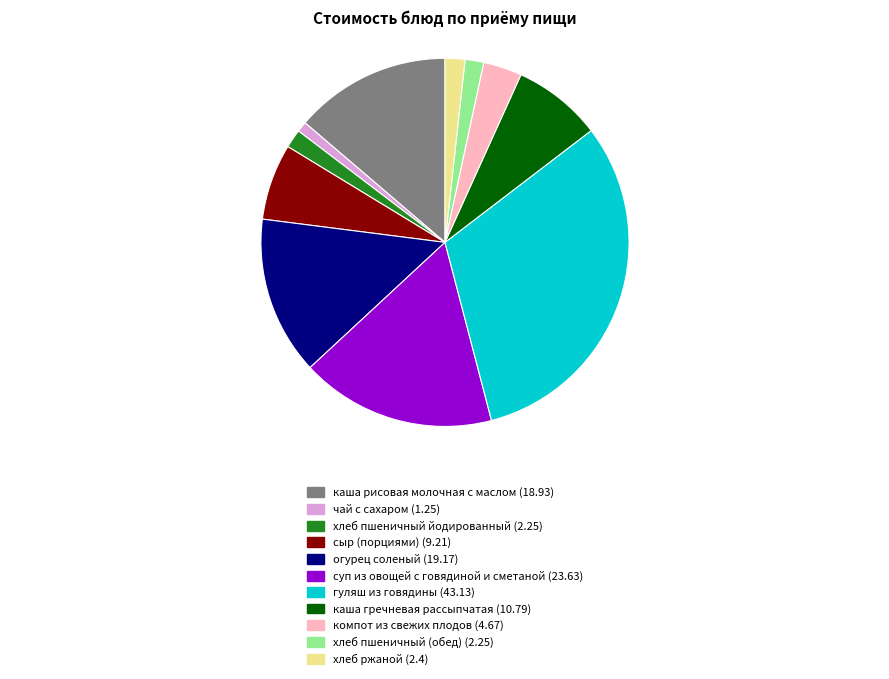

Does any single category account for the majority?

No